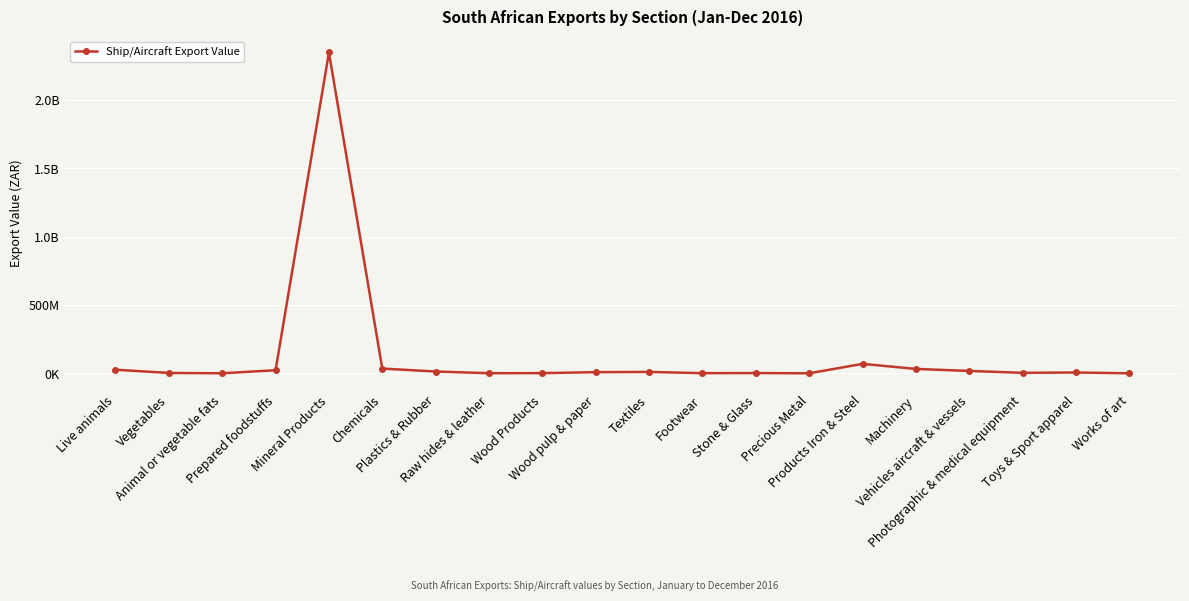

Does the chart have visible grid lines?

Yes